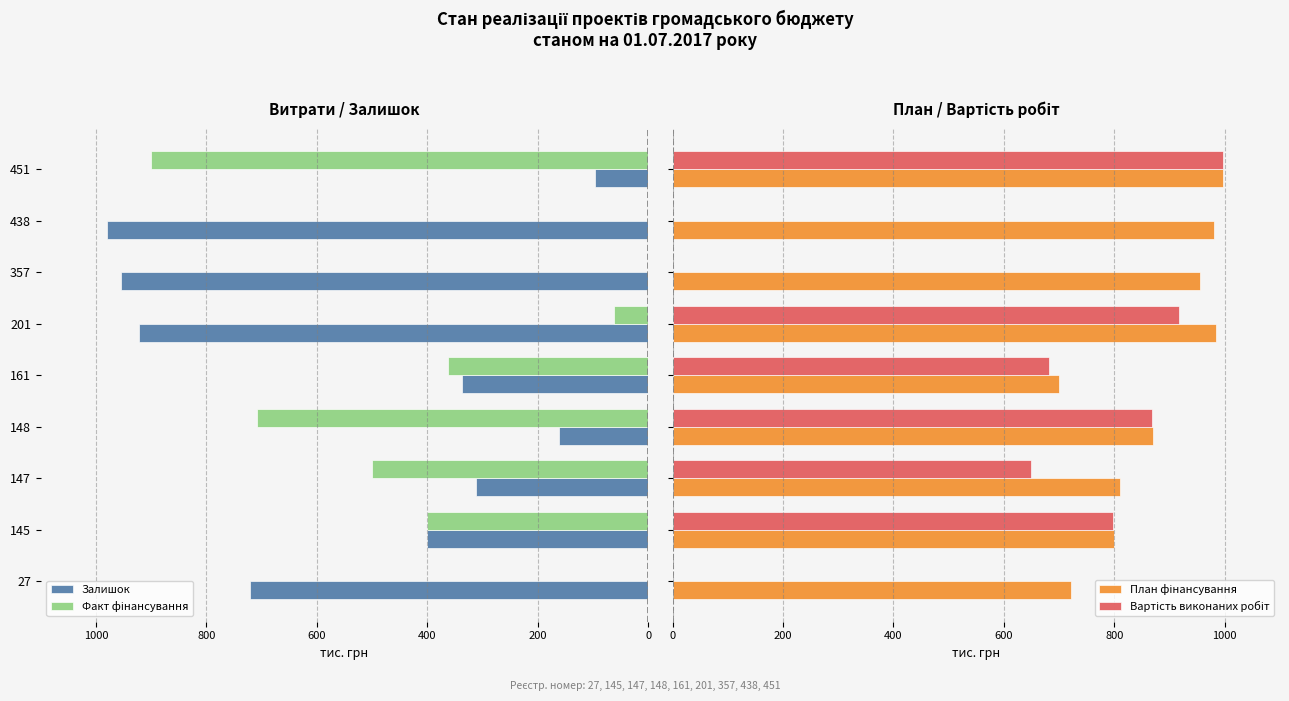

True or false: Залишок has a value of 721.4 at 27.

True